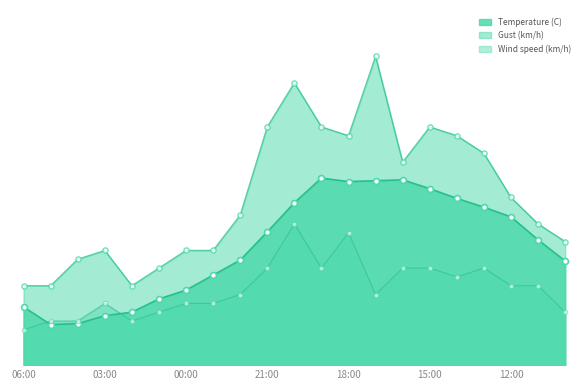

Which series contains the highest Y value?

Gust (km/h)